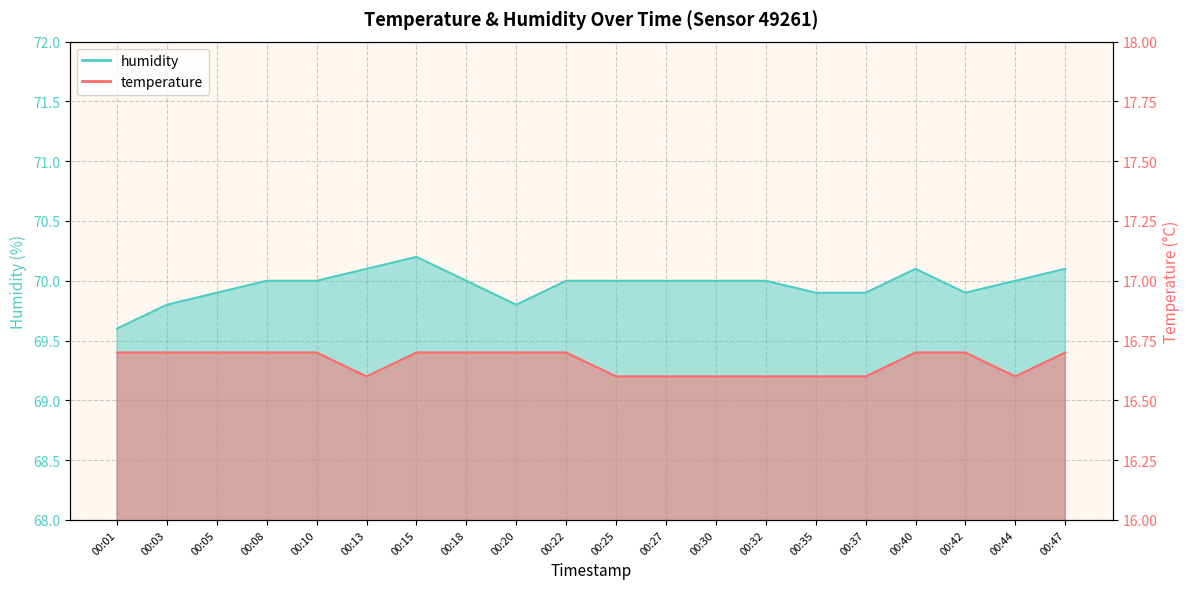

What is the difference between the second highest and minimum values in the temperature series?

0.1